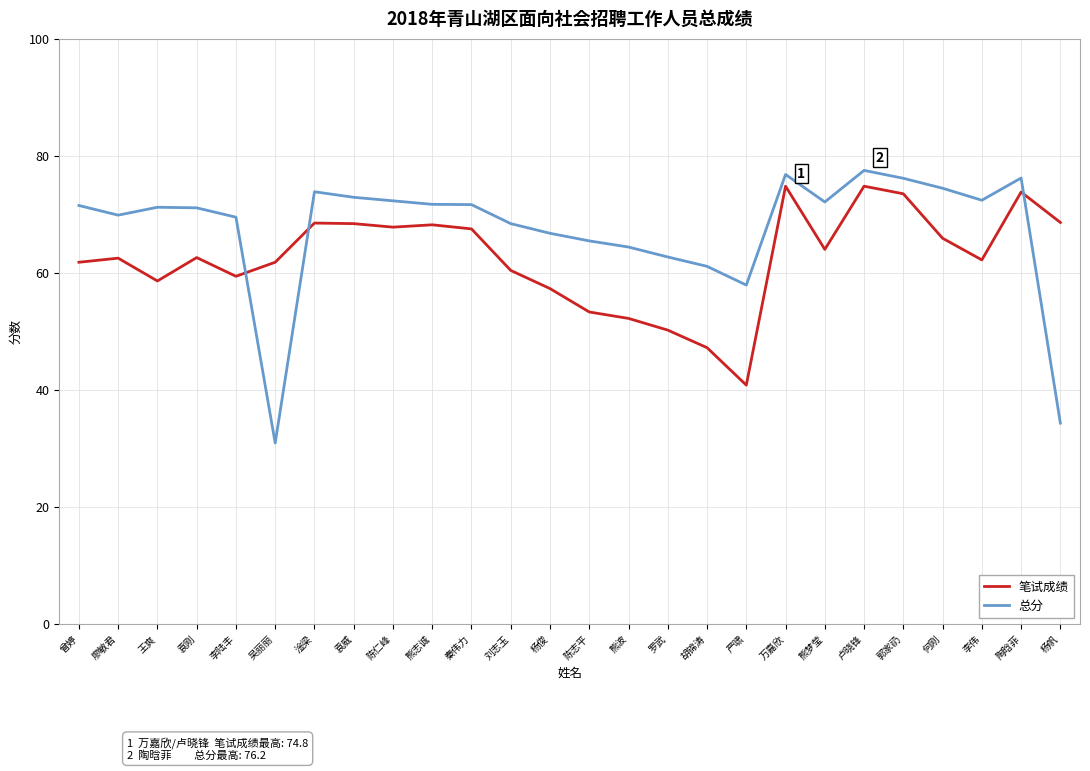

At how many categories does at least one series exceed 59?

25